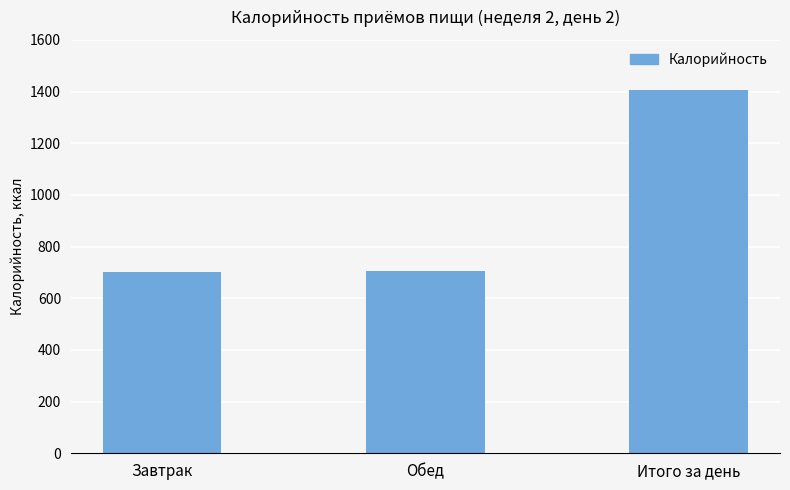

Approximately how many times larger is the value at Итого за день compared to Обед?

2.0